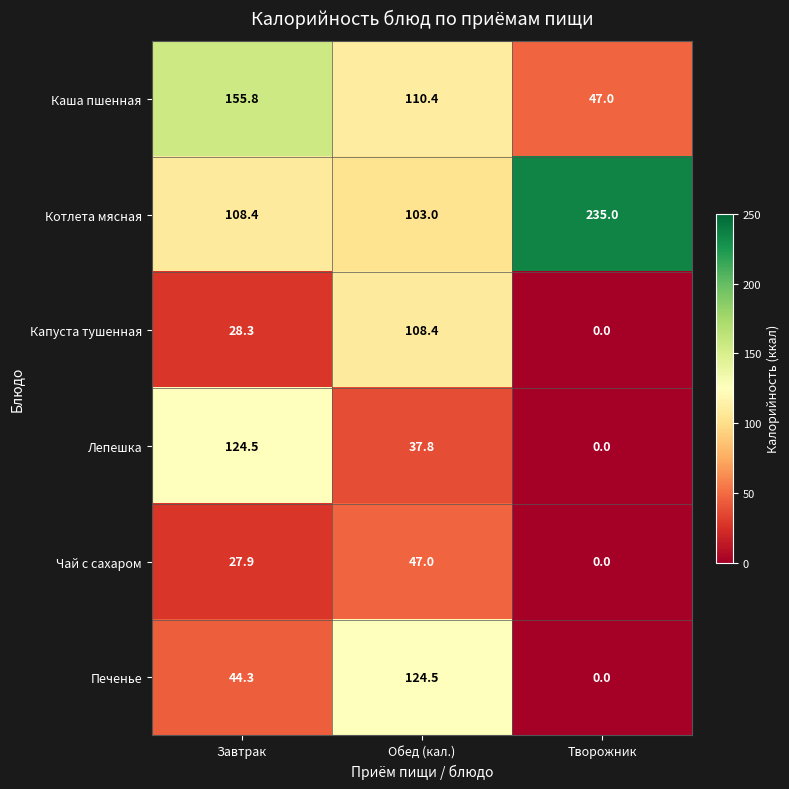

True or false: Печенье has a value of 37.6 at Обед (кал.).

False